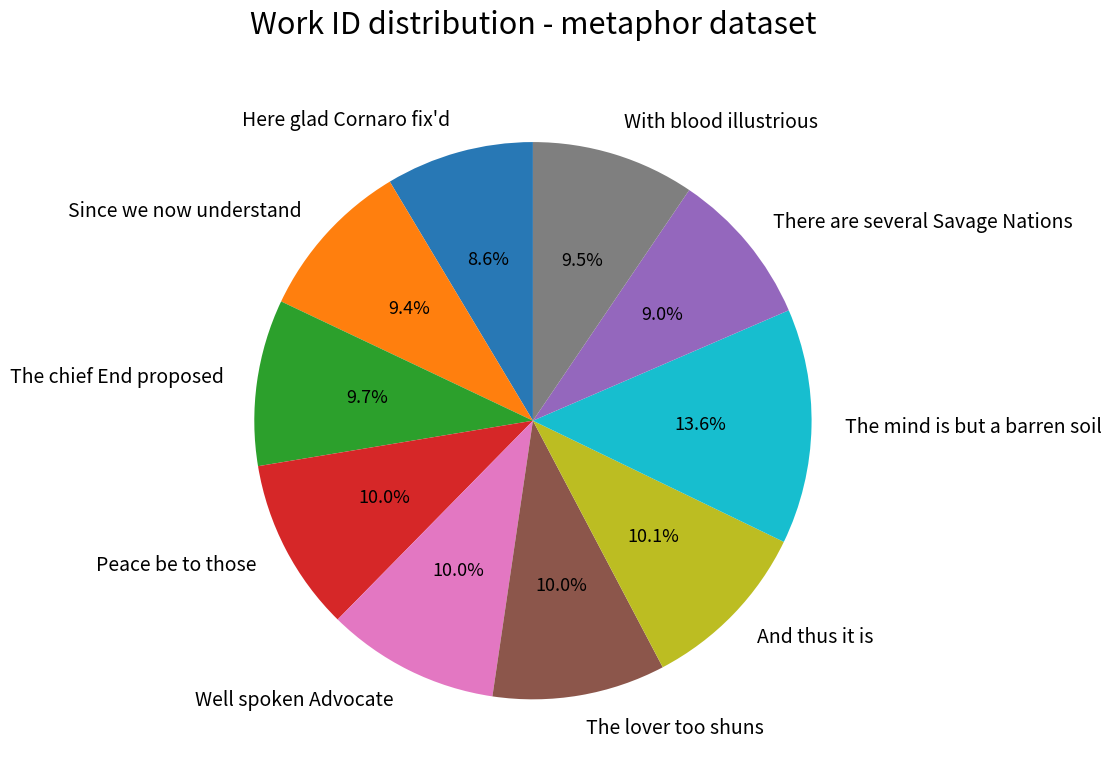

Count the number of slices in the pie.

10